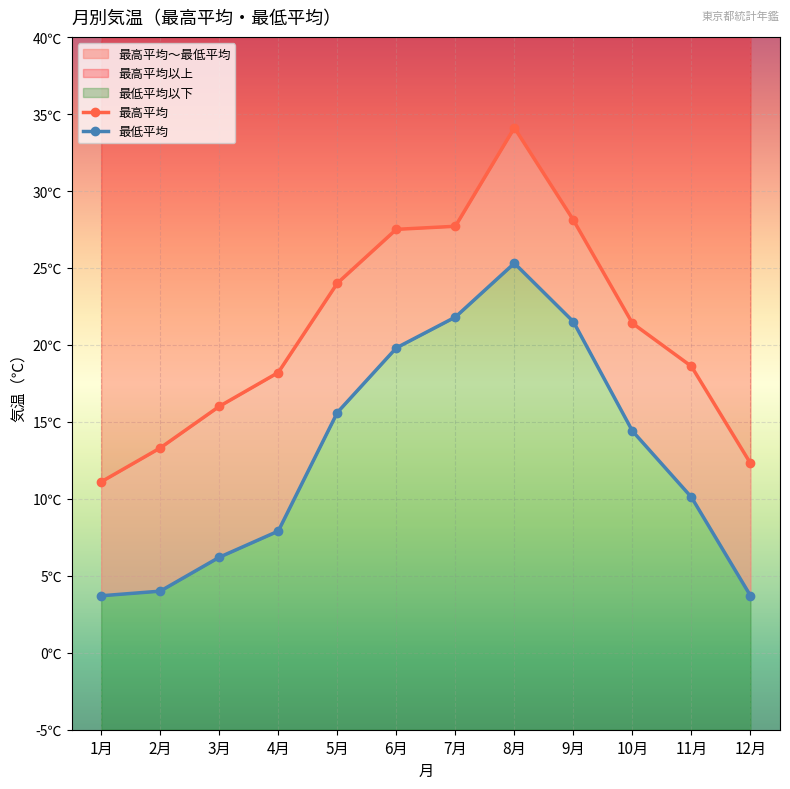

Between 3月 and 10月, which series saw the biggest shift?

最低平均